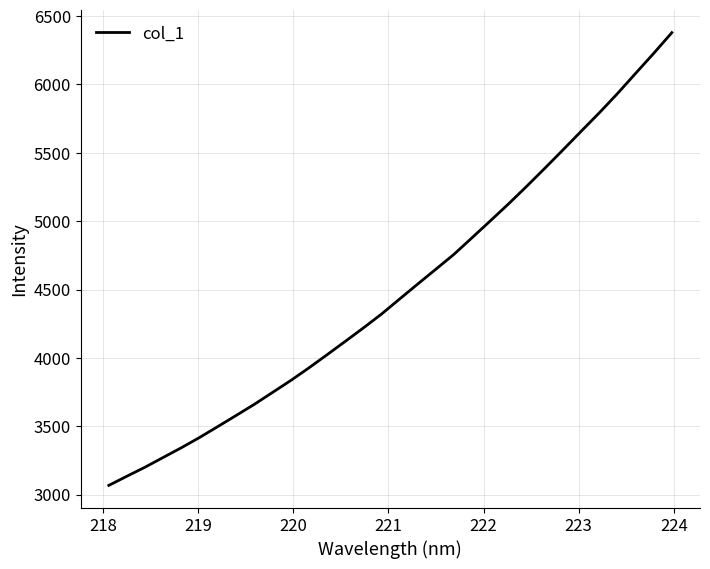

Is this an area chart (filled region under the line)?

No